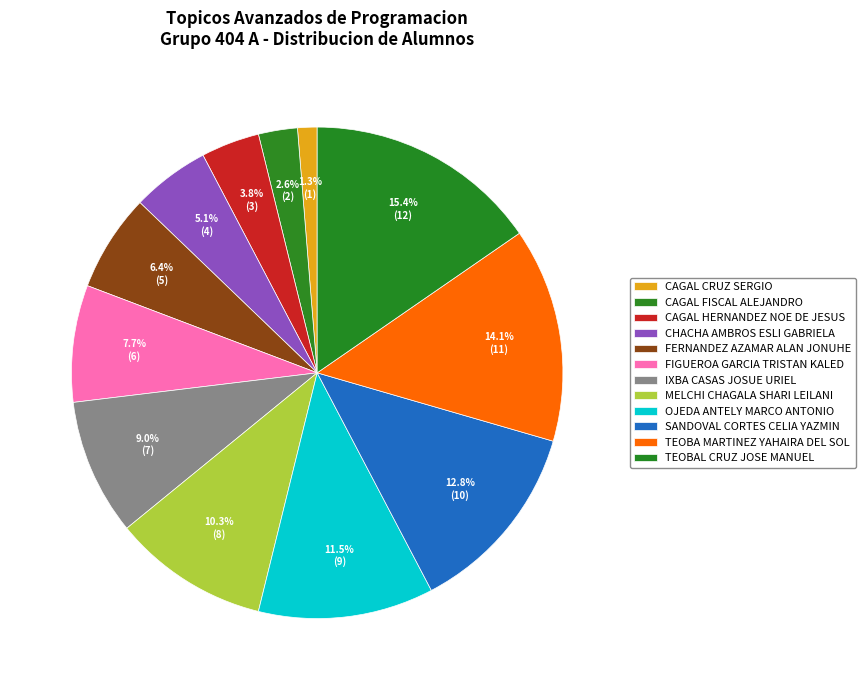

What portion of the pie excludes FERNANDEZ AZAMAR ALAN JONUHE?

93.6%